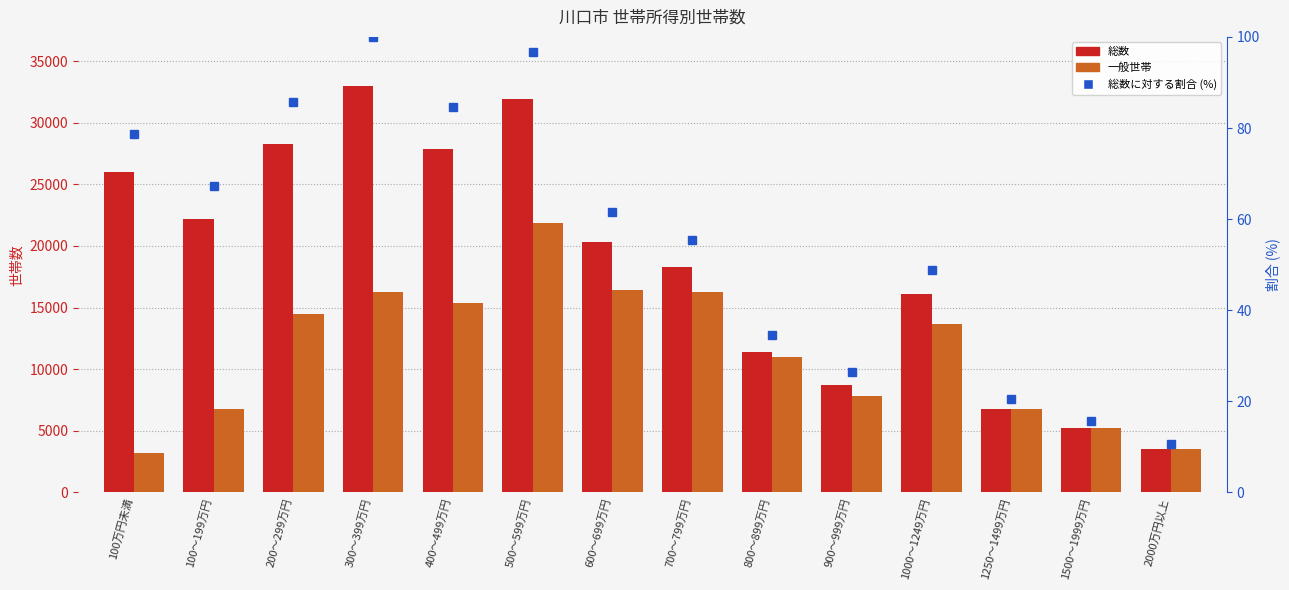

Read the 総数に対する割合 value at 300～399万円.

100.0